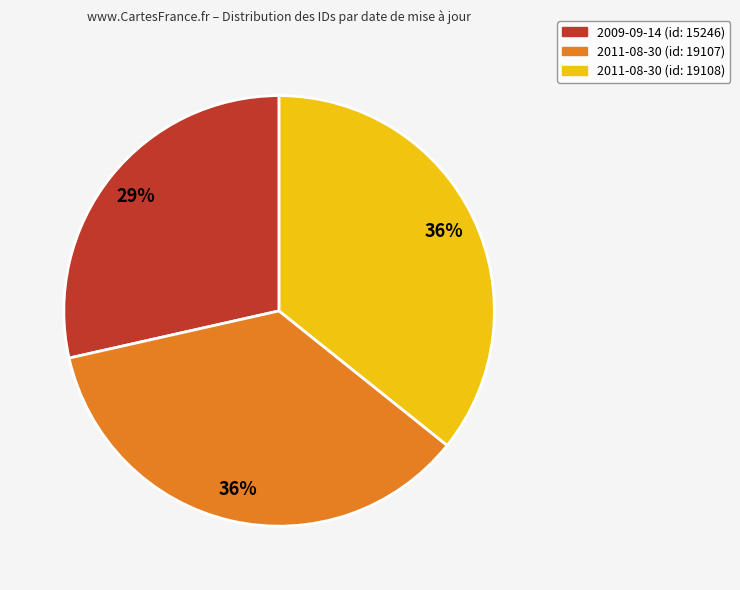

How many slices are in this pie chart?

3